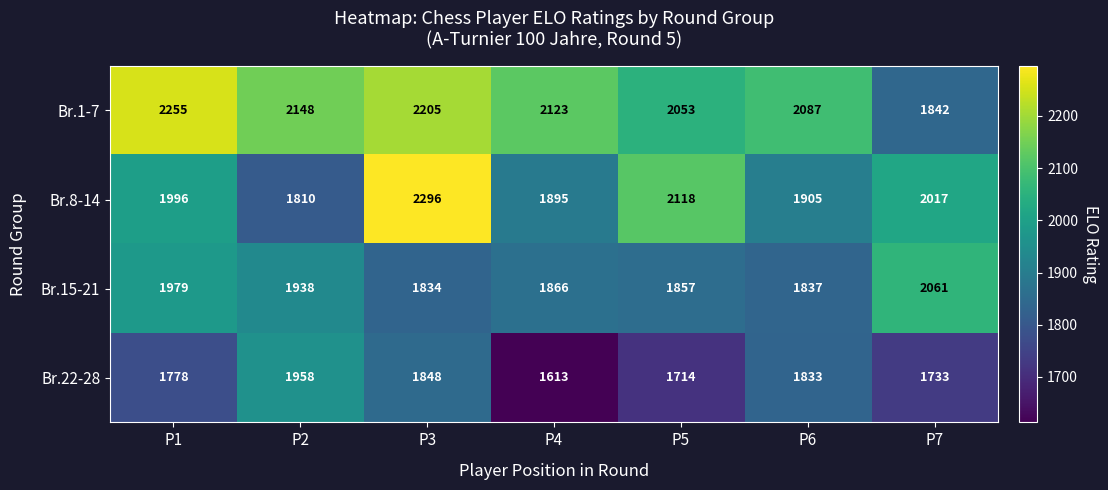

Which series has the largest range (max minus min)?

Br.8-14